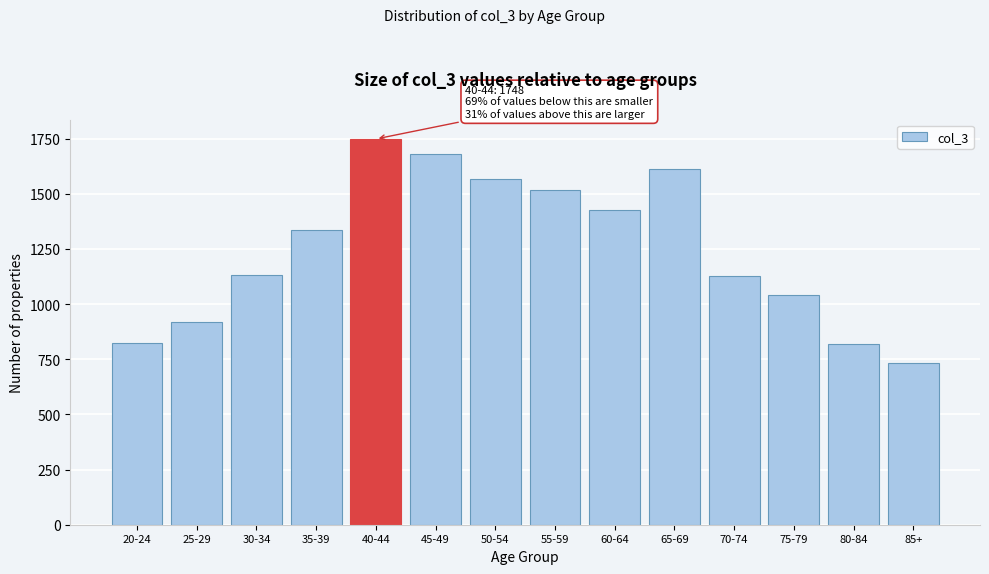

The value at 35-39 is 1334. True or false?

True